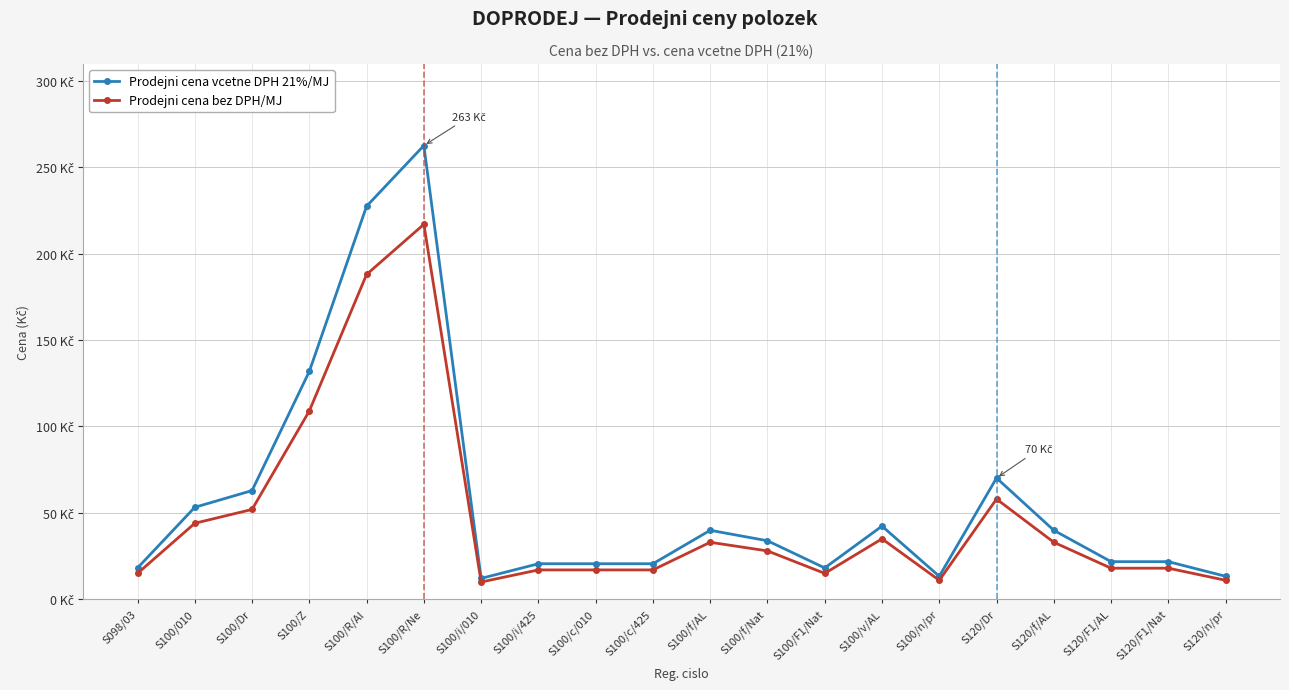

True or false: Prodejni cena bez DPH/MJ and Prodejni cena vcetne DPH 21%/MJ cross at least once.

False